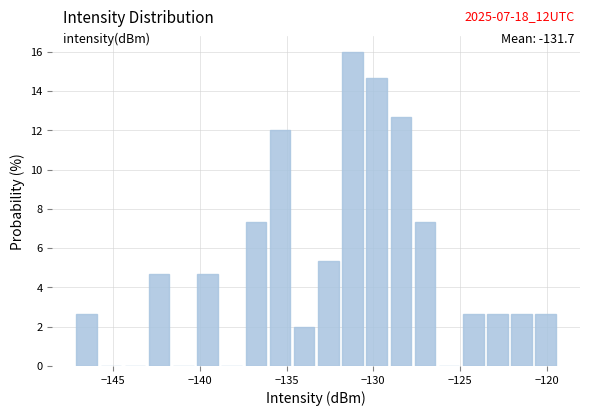

Around what value on the x-axis is the tallest bar? Give the approximate position of its centre, as read against the axis.

-131.0